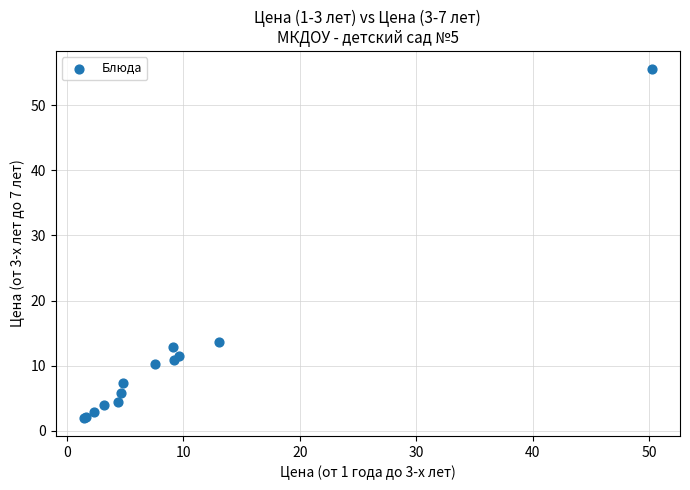

What Y value in the scatter plot is closest to 28?

13.7